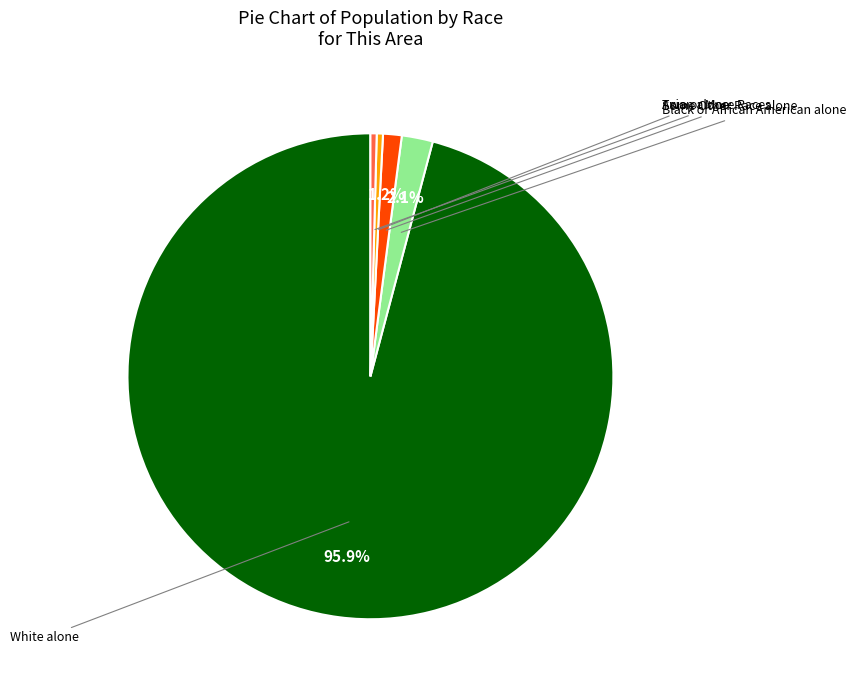

Is there a majority slice in this chart?

Yes